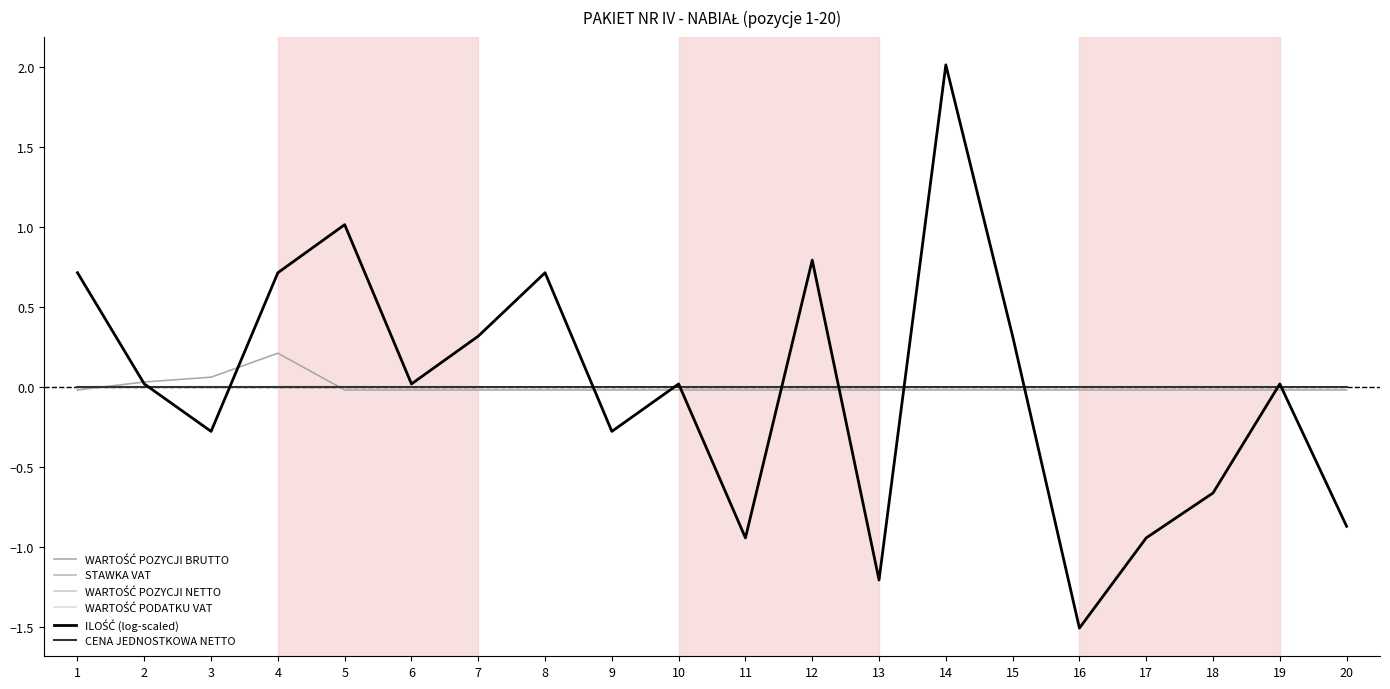

True or false: CENA JEDNOSTKOWA NETTO and WARTOŚĆ POZYCJI NETTO cross at least once.

False